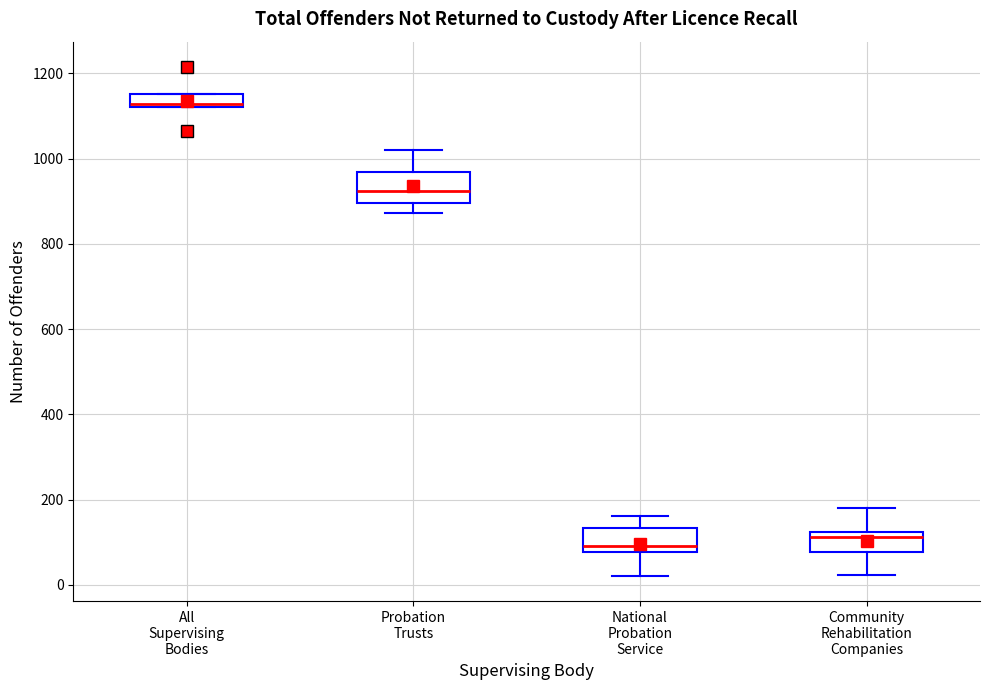

Which box's median line is the lowest?

National Probation Service